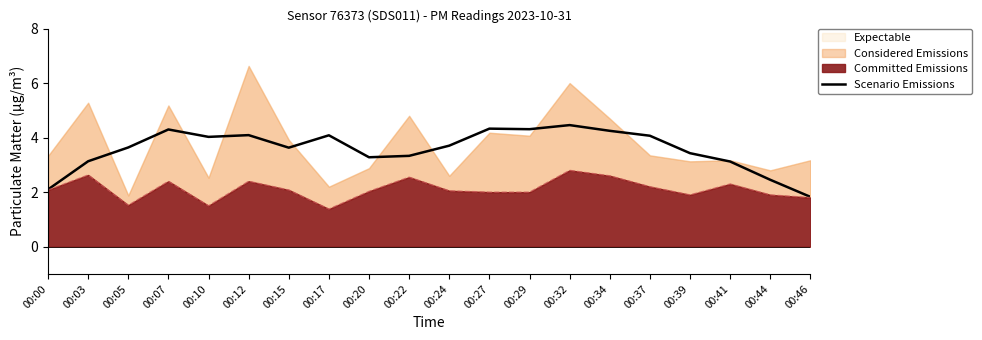

At which category does the data reach its first local peak?

00:07